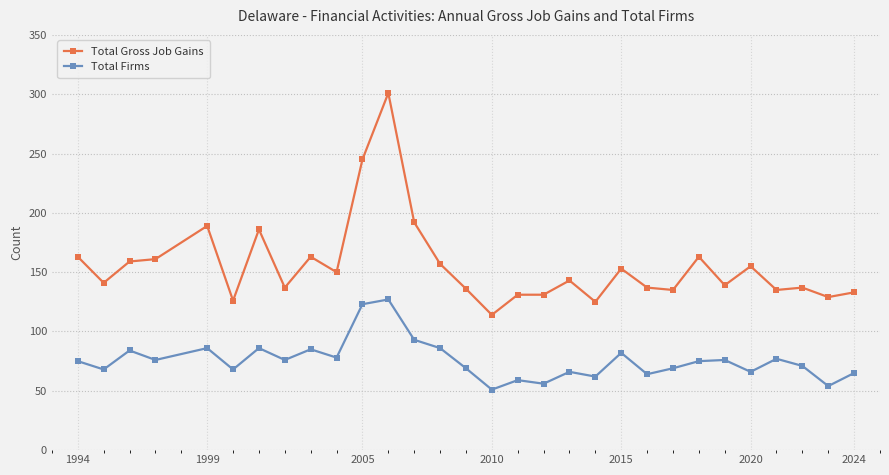

At how many categories does at least one series exceed 171?

5